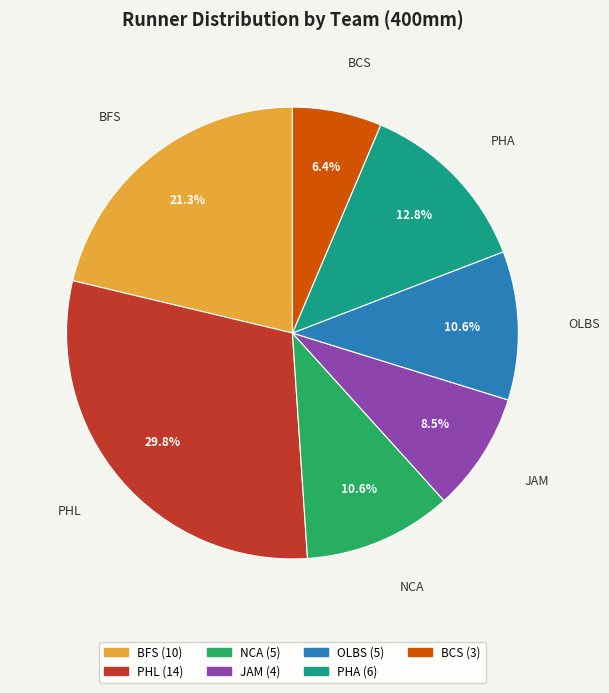

Is there a majority slice in this chart?

No